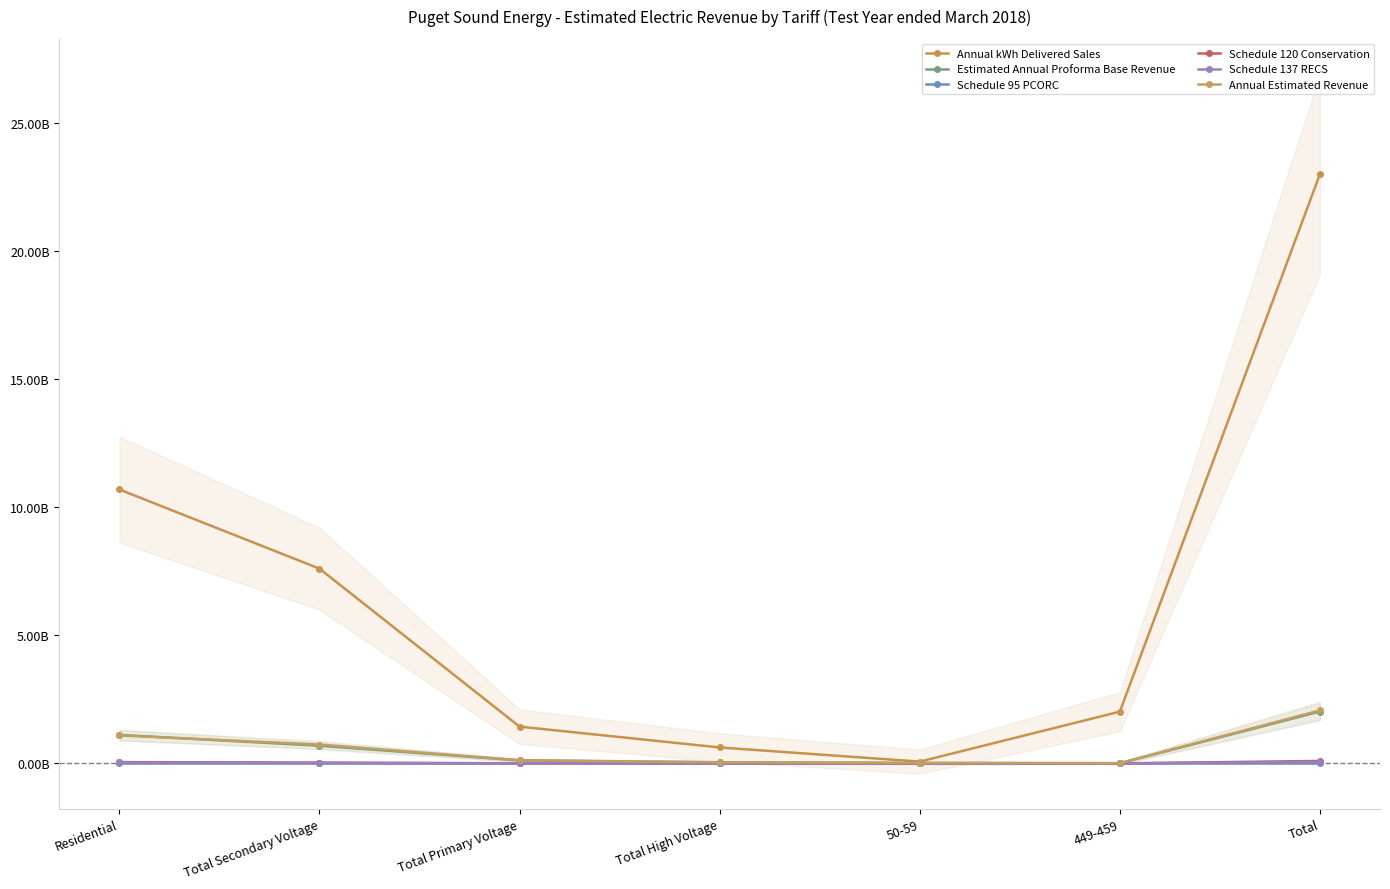

What position from the left is 50-59?

5